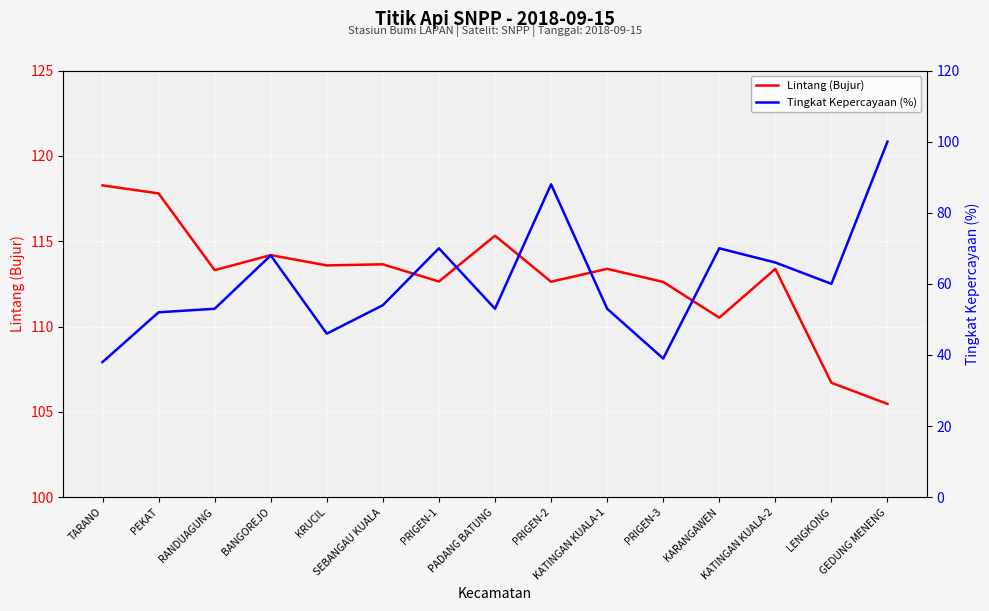

True or false: Tingkat Kepercayaan (%) has a value of 19.2 at PRIGEN-2.

False